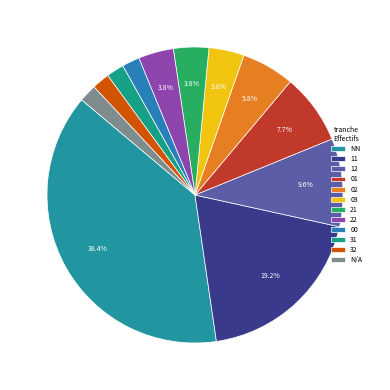

How many slices are in this pie chart?

12